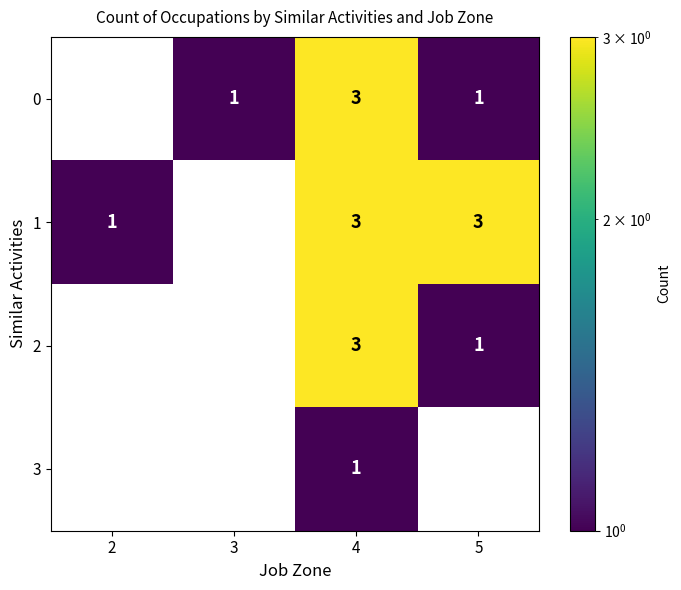

Is it true that 0 equals 3 at 4?

True